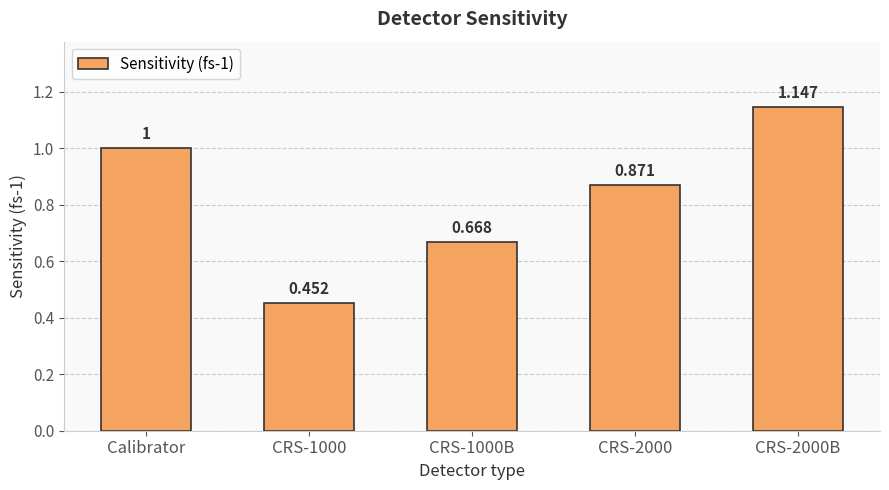

What is the label of the 5th bar from the right?

Calibrator